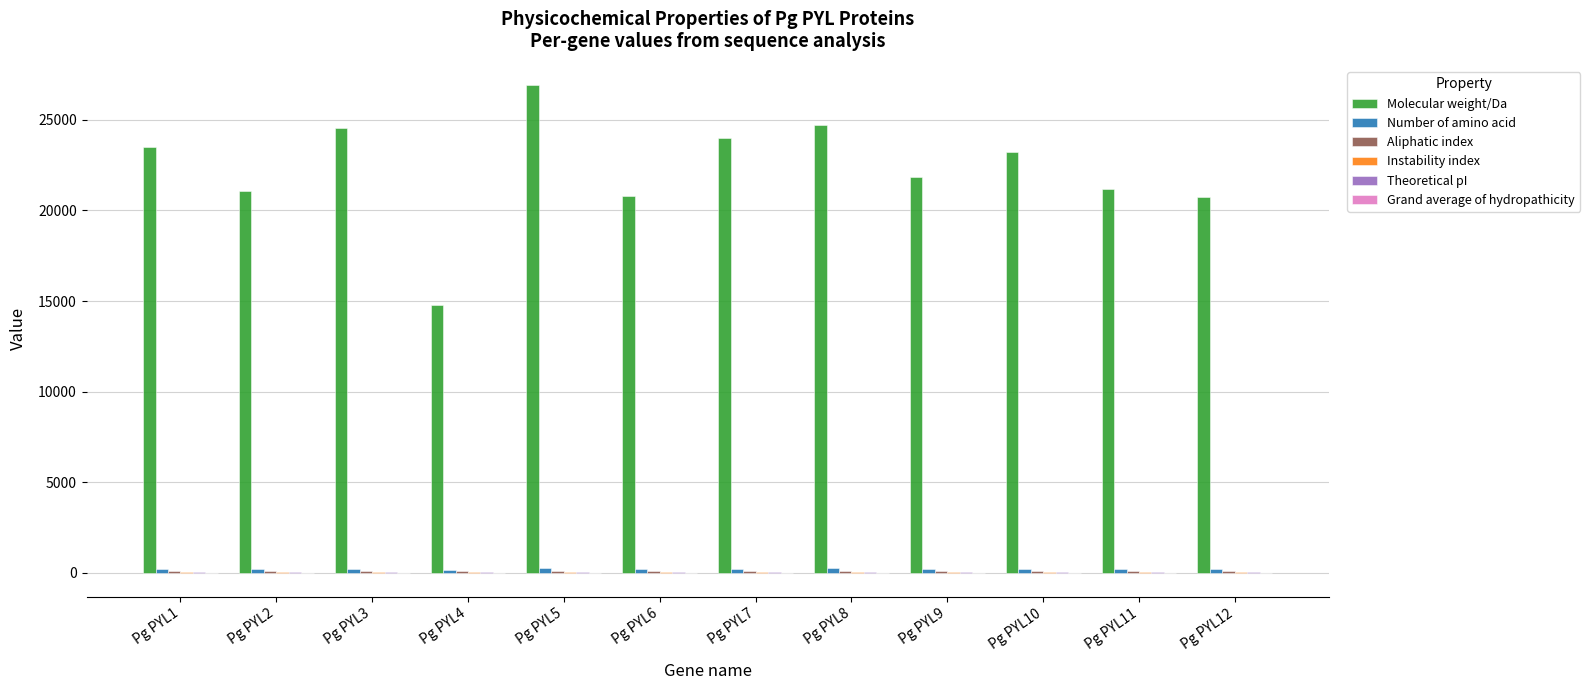

What is the sum of all Molecular weight/Da values?

267376.7